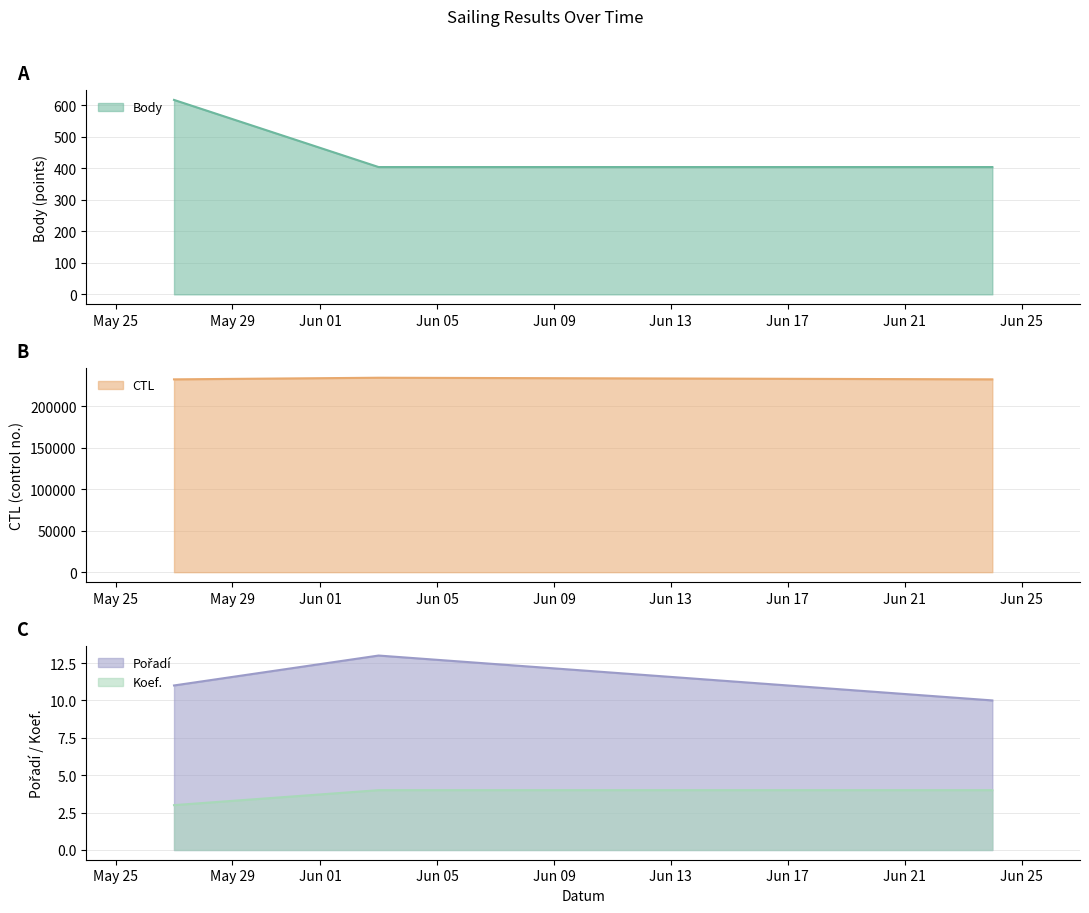

How many values in the CTL series exceed 232128?

1